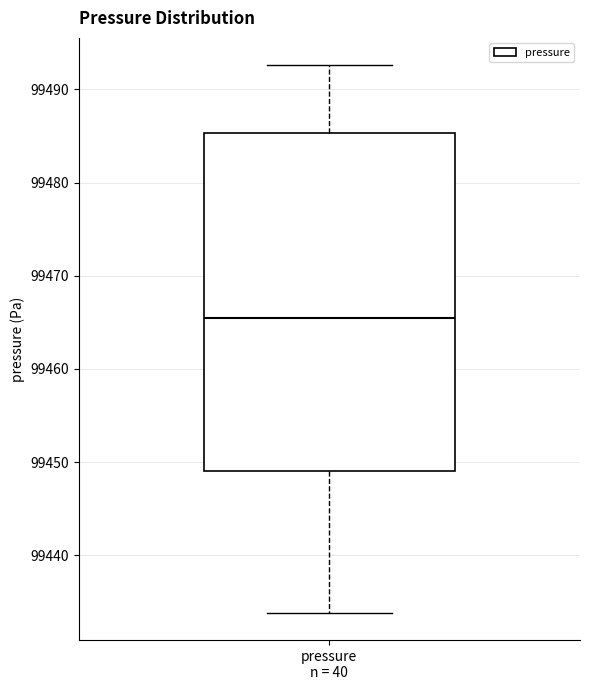

Transcribe this box plot: give where the median line is, the range the box spans, and where the two whiskers end, as read against the y-axis. The values are not printed on the chart, so give them approximately, as read against the axis.

median 99465, box 99449 to 99485, whiskers 99434 to 99493